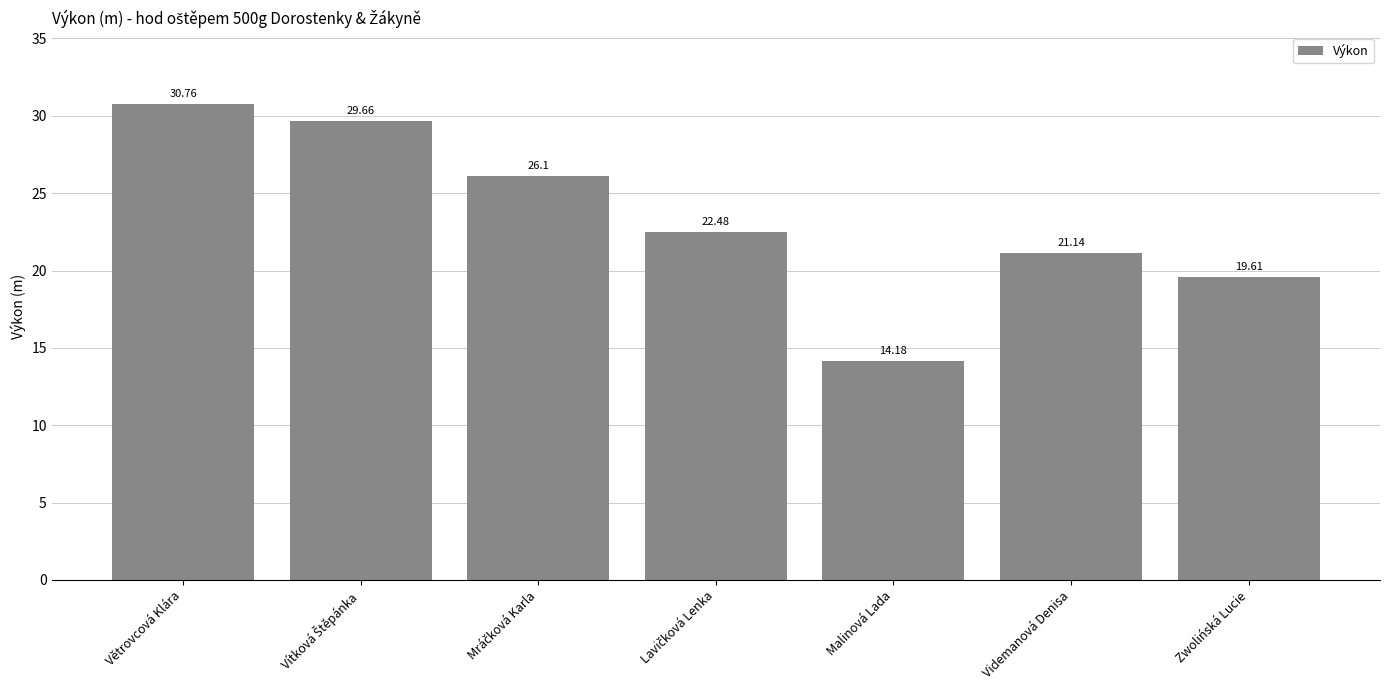

What is the minimum value shown in the chart?

14.2